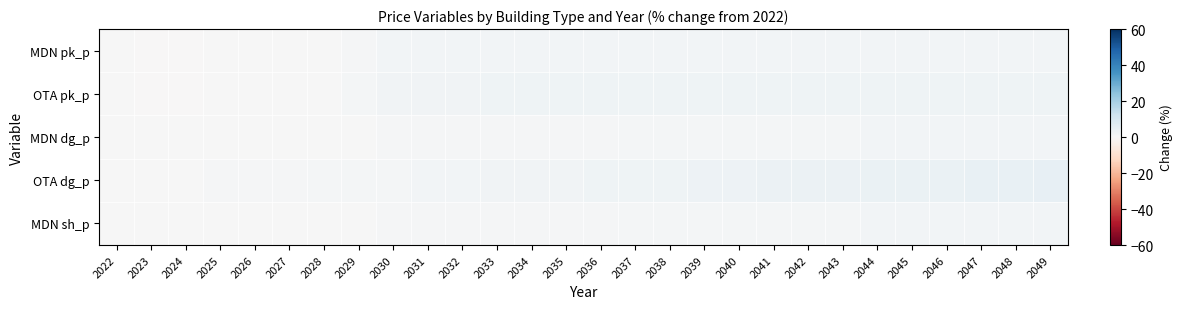

Reading left to right, transcribe all the data shown in this chart.

MDN pk_p: 2022=0.0	2023=-0.2	2024=-0.3	2025=0.1	2026=0.1	2027=0.1	2028=0.1	2029=0.8	2030=1.7	2031=1.7	2032=1.7	2033=1.7	2034=1.7	2035=1.7	2036=1.7	2037=1.7	2038=1.7	2039=1.7	2040=1.7	2041=1.7	2042=1.7	2043=1.7	2044=1.7	2045=1.7	2046=1.7	2047=1.7	2048=1.7	2049=1.6
OTA pk_p: 2022=0.0	2023=-0.2	2024=-0.2	2025=0.2	2026=0.3	2027=0.4	2028=0.4	2029=1.2	2030=2.2	2031=2.2	2032=2.3	2033=2.4	2034=2.4	2035=2.4	2036=2.4	2037=2.5	2038=2.5	2039=2.5	2040=2.5	2041=2.6	2042=2.6	2043=2.6	2044=2.7	2045=2.7	2046=2.7	2047=2.7	2048=2.8	2049=2.8
MDN dg_p: 2022=0.0	2023=0.1	2024=0.1	2025=0.2	2026=0.3	2027=0.3	2028=0.4	2029=0.5	2030=0.5	2031=0.6	2032=0.6	2033=0.7	2034=0.8	2035=0.8	2036=0.9	2037=1.0	2038=1.0	2039=1.1	2040=1.2	2041=1.2	2042=1.3	2043=1.4	2044=1.4	2045=1.5	2046=1.6	2047=1.6	2048=1.7	2049=1.8
OTA dg_p: 2022=0.0	2023=0.2	2024=0.4	2025=0.5	2026=0.7	2027=0.9	2028=1.0	2029=1.2	2030=1.4	2031=1.5	2032=1.7	2033=1.9	2034=2.1	2035=2.2	2036=2.4	2037=2.6	2038=2.8	2039=2.9	2040=3.1	2041=3.3	2042=3.5	2043=3.6	2044=3.8	2045=4.0	2046=4.2	2047=4.3	2048=4.5	2049=4.7
MDN sh_p: 2022=0.0	2023=0.1	2024=0.1	2025=0.2	2026=0.3	2027=0.3	2028=0.4	2029=0.5	2030=0.5	2031=0.6	2032=0.7	2033=0.7	2034=0.8	2035=0.9	2036=0.9	2037=1.0	2038=1.1	2039=1.1	2040=1.2	2041=1.3	2042=1.3	2043=1.4	2044=1.5	2045=1.5	2046=1.6	2047=1.7	2048=1.7	2049=1.8